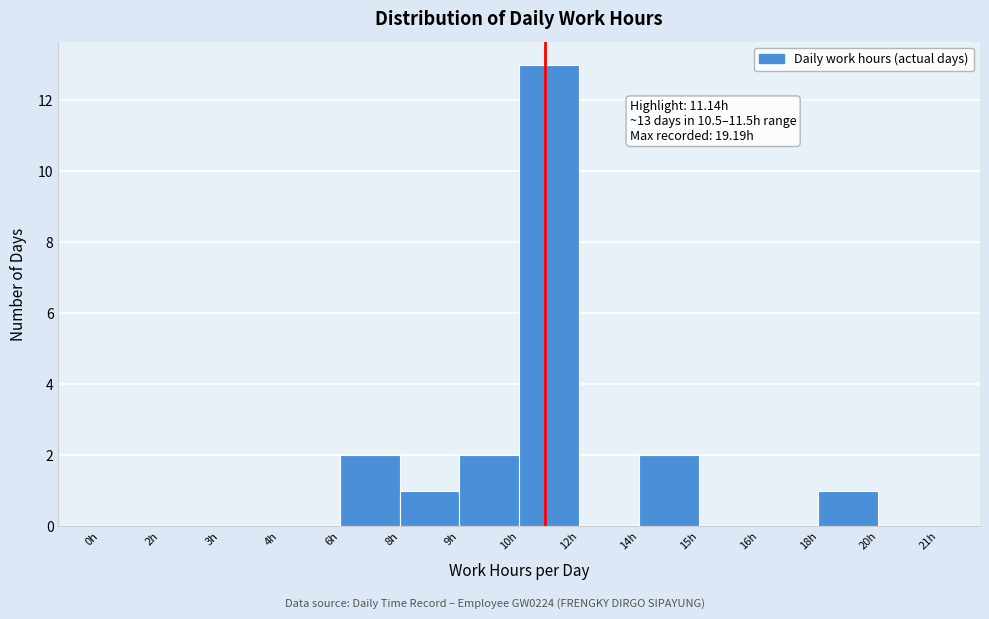

Reading left to right, list all the values displayed in this chart.

0h=0	2h=0	3h=0	4h=0	6h=2	8h=1	9h=2	10h=13	12h=0	14h=2	15h=0	16h=0	18h=1	20h=0